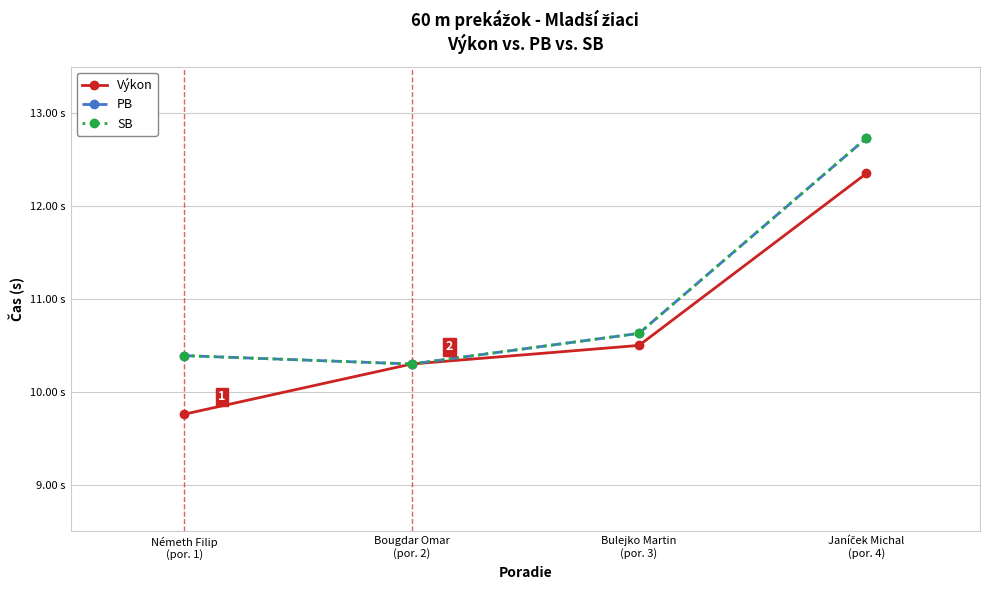

The Výkon series shows 12.3 at Janíček Michal
(por. 4). True or false?

True